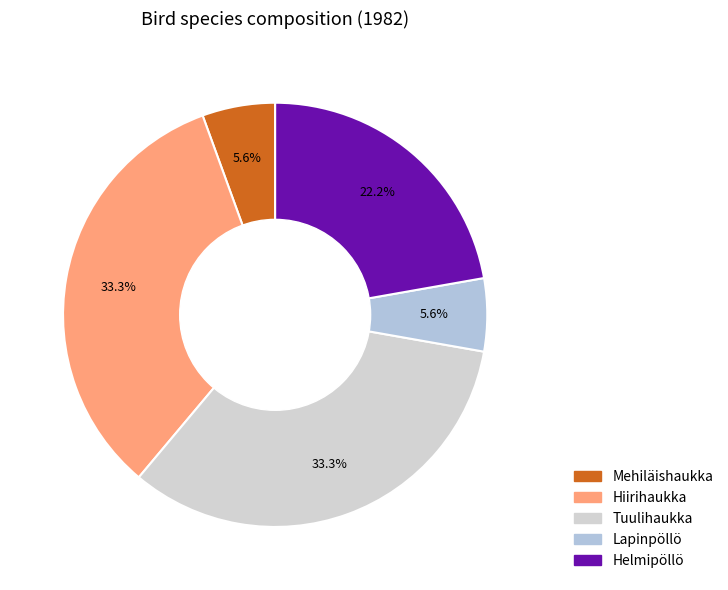

To the nearest percent, what portion does Hiirihaukka represent?

33%